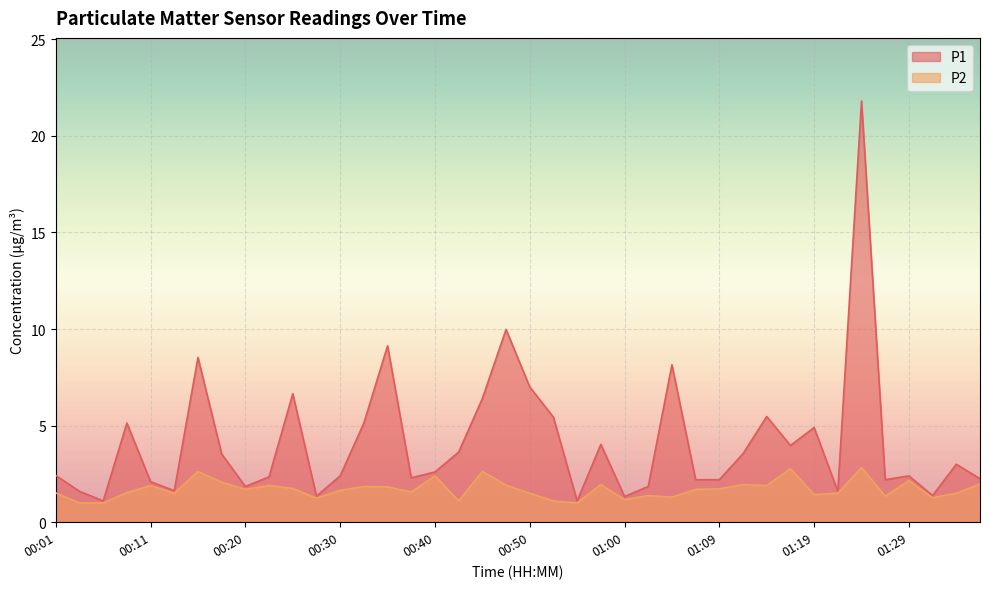

True or false: P2 and P1 intersect in this chart.

False